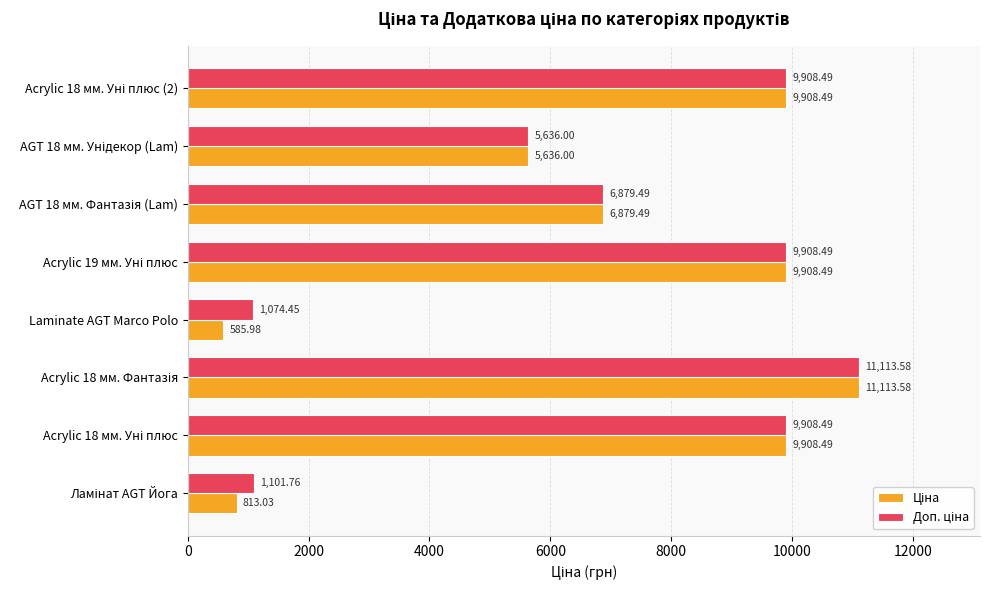

At how many categories does at least one series exceed 810?

8